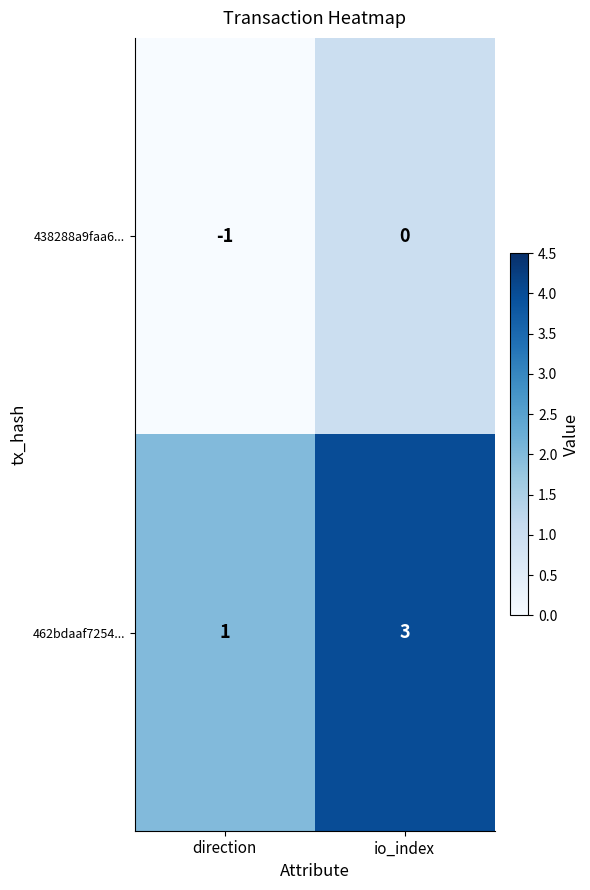

Rank the series by their maximum value, from highest to lowest.

462bdaaf7254..., 438288a9faa6...